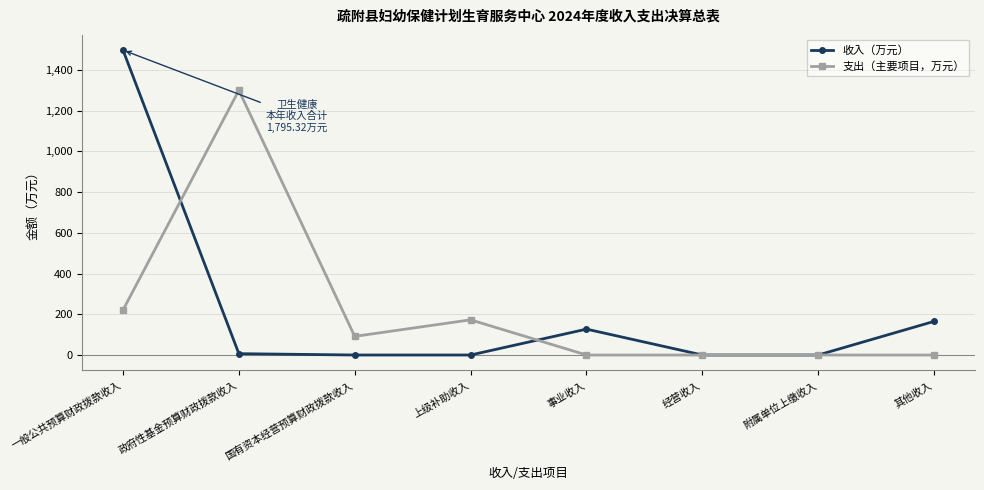

What is the average value of the 收入（万元） series?

224.4